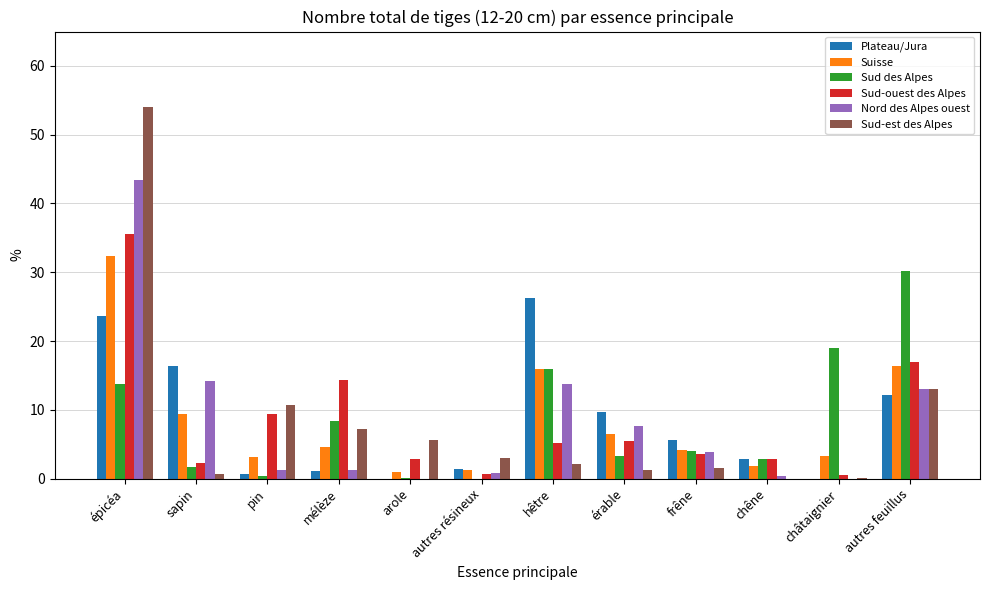

At which label is Sud-est des Alpes closest to 27?

autres feuillus